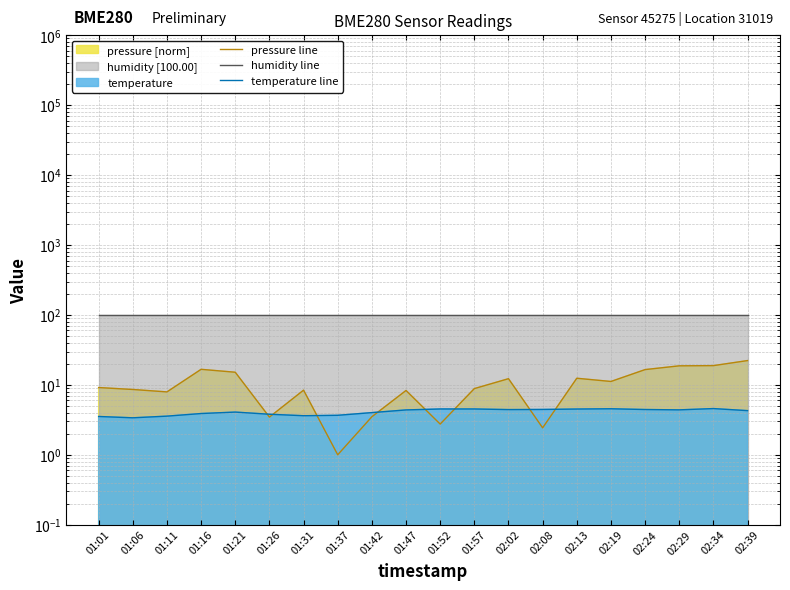

Between 02:08 and 02:19, which is larger?

02:19